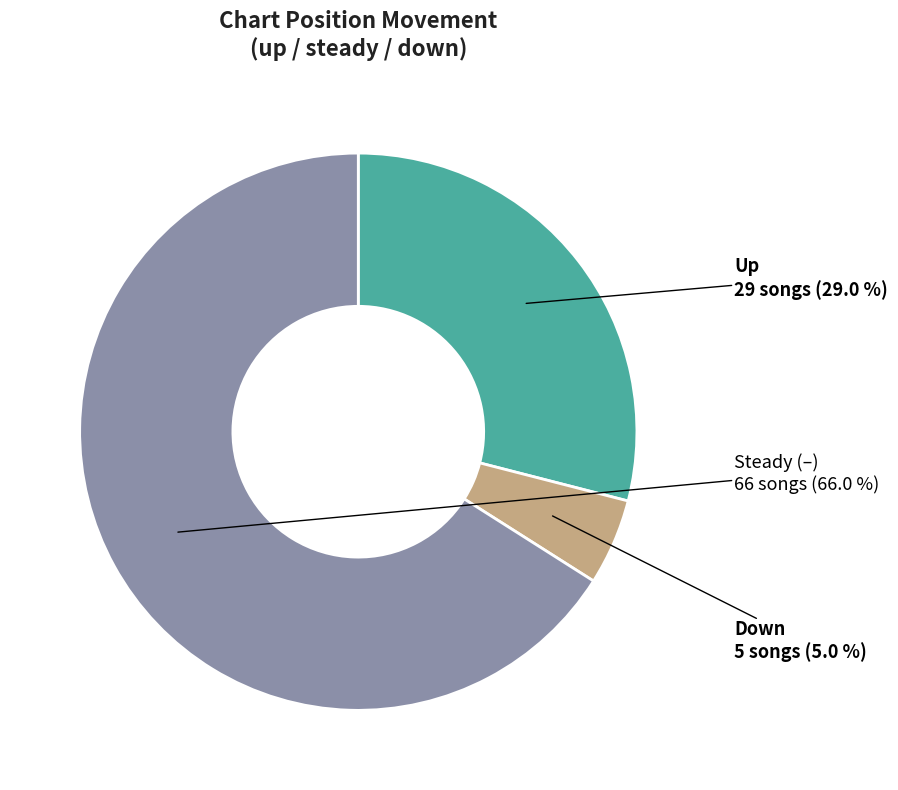

Does any single category account for the majority?

Yes